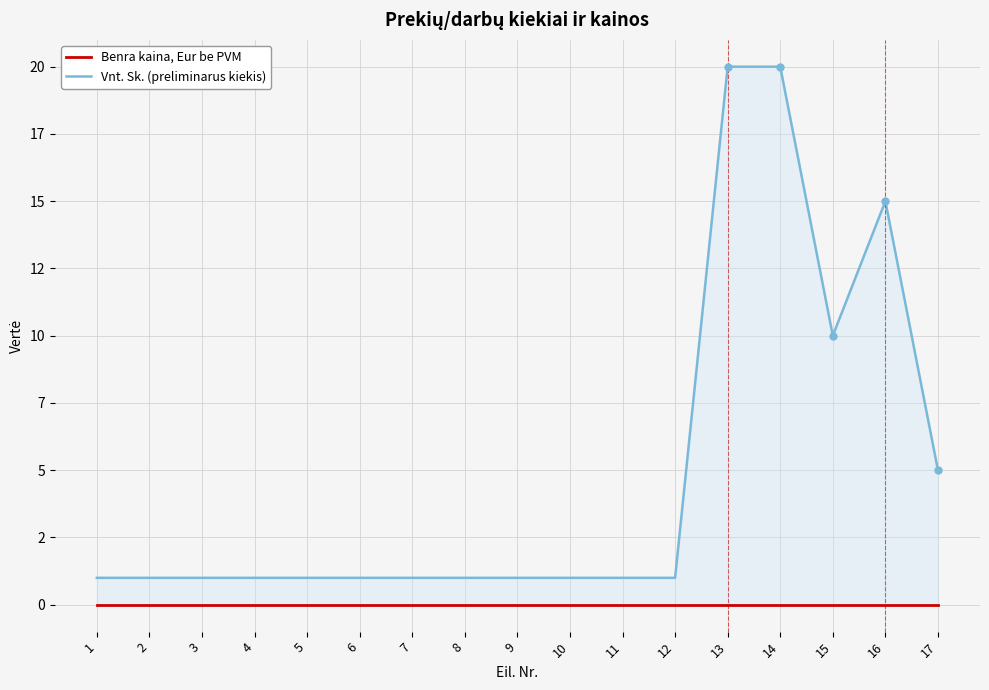

Count the number of data series in this chart.

2